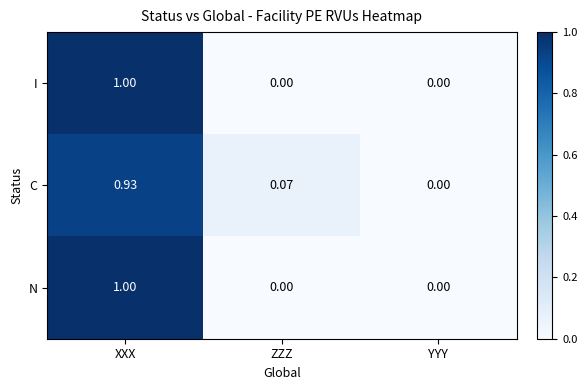

Between ZZZ and YYY, which series saw the biggest shift?

C